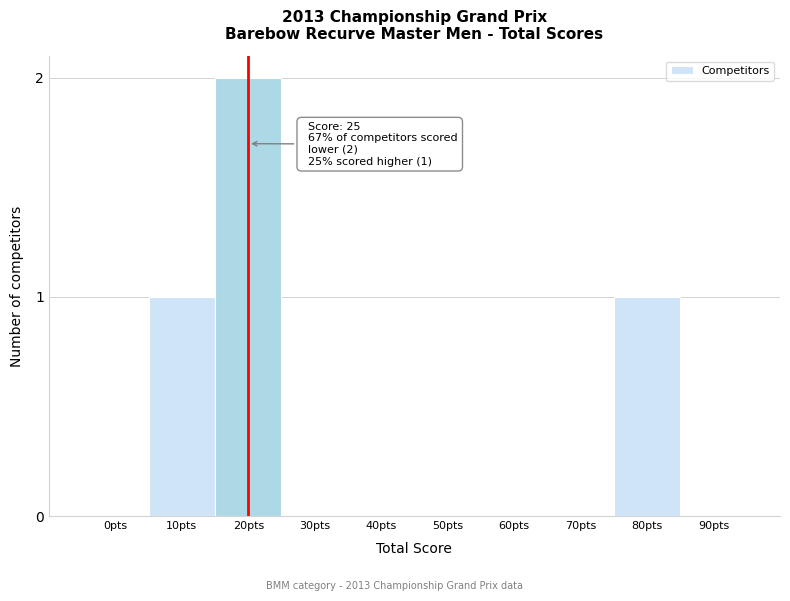

Reading right to left, list all the values displayed in this chart.

90pts=0	80pts=1	70pts=0	60pts=0	50pts=0	40pts=0	30pts=0	20pts=2	10pts=1	0pts=0